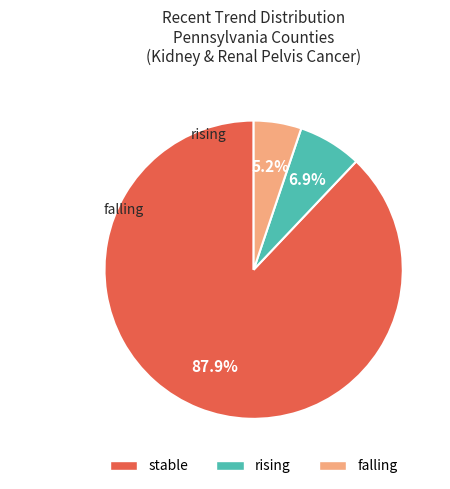

True or false: falling accounts for 5% of the total.

True